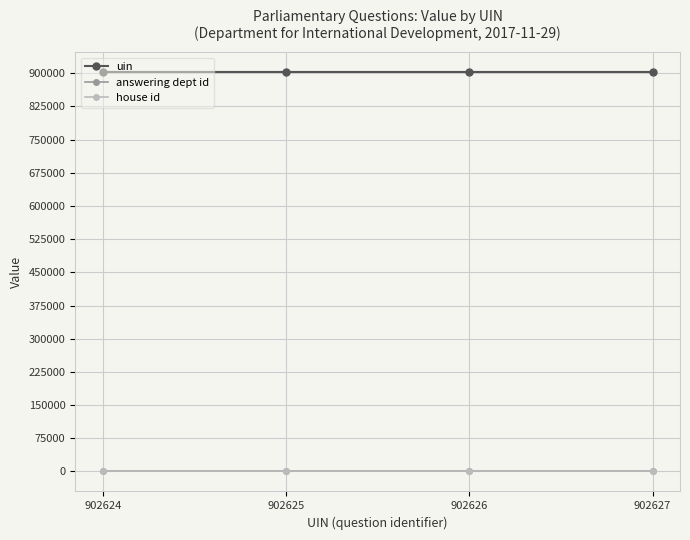

What are all the series names shown in the legend?

uin, answering dept id, house id